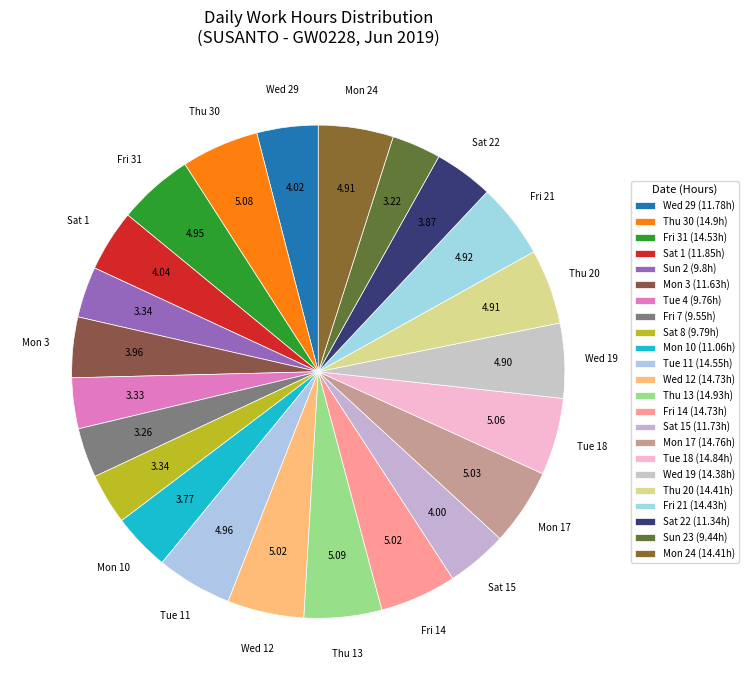

To the nearest percent, what is the difference between the largest and smallest slice percentages?

2%